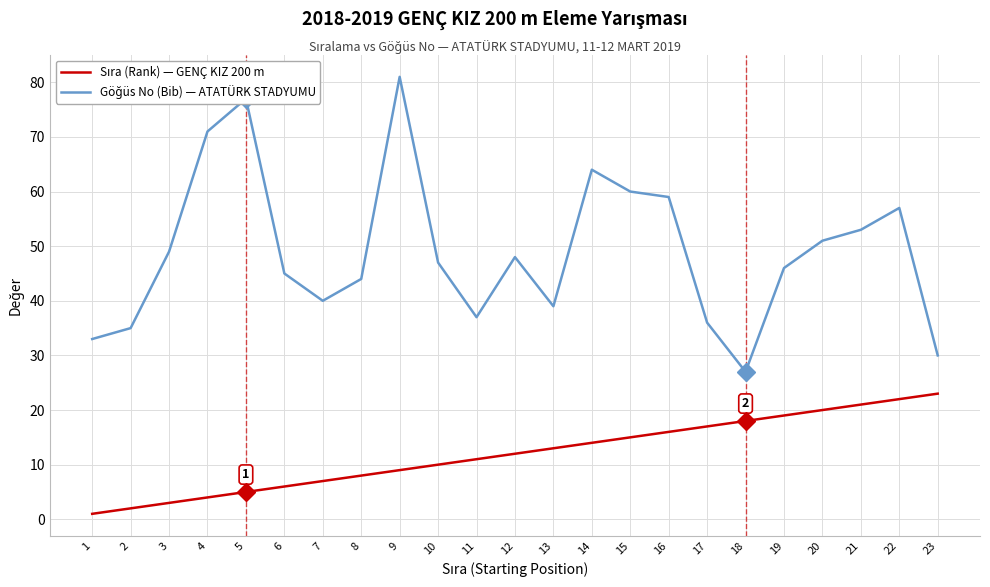

At which category is the sum across all series the highest?

9